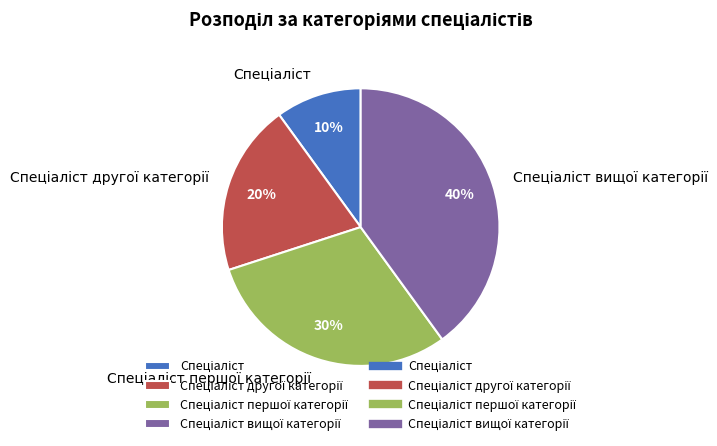

To the nearest percent, what is the average slice percentage?

25%